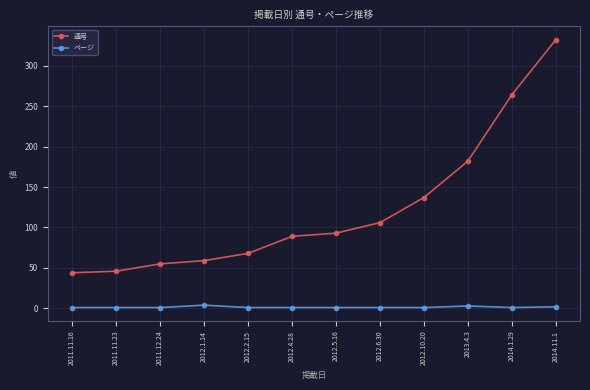

What is the label of the 1st point from the left?

2011.11.16